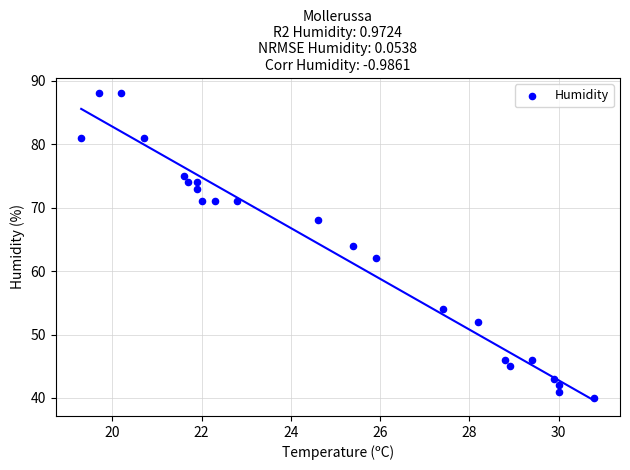

What is the range of Y values (max minus min)?

48